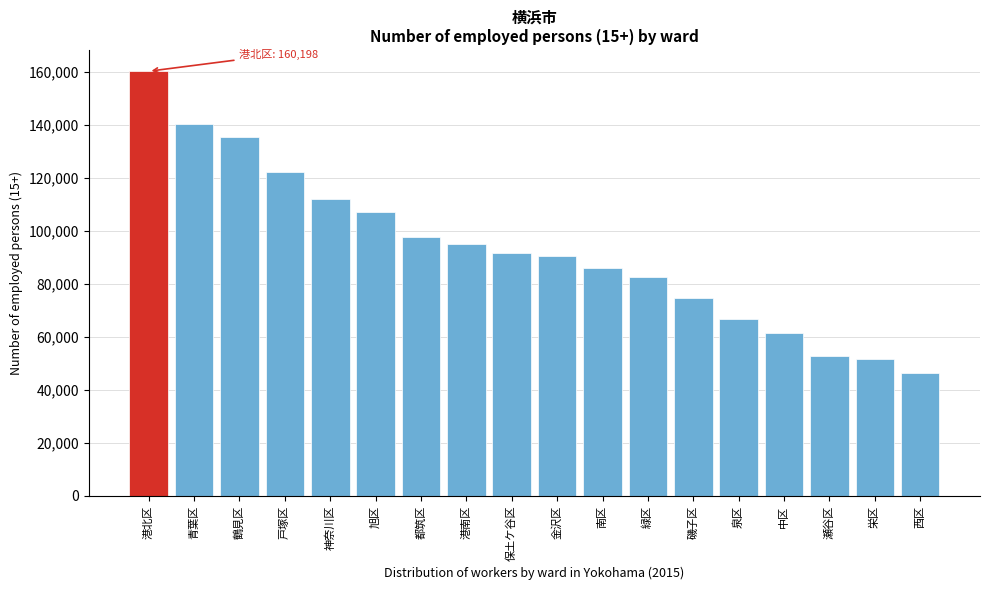

Reading left to right, list all the values displayed in this chart.

港北区=160198	青葉区=140170	鶴見区=135448	戸塚区=122311	神奈川区=111961	旭区=107012	都筑区=97585	港南区=95157	保土ケ谷区=91437	金沢区=90363	南区=85944	緑区=82590	磯子区=74750	泉区=66817	中区=61527	瀬谷区=52794	栄区=51452	西区=46397